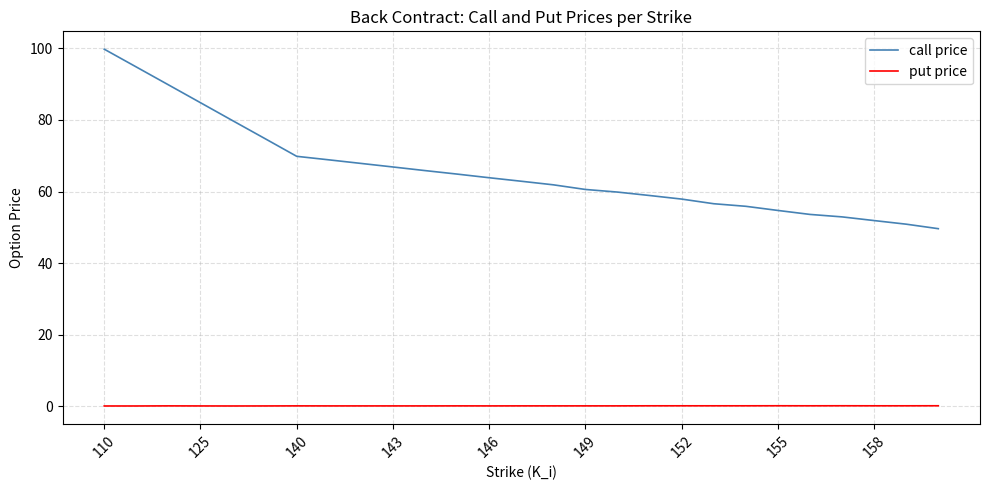

Which series has the largest total across all categories?

call price